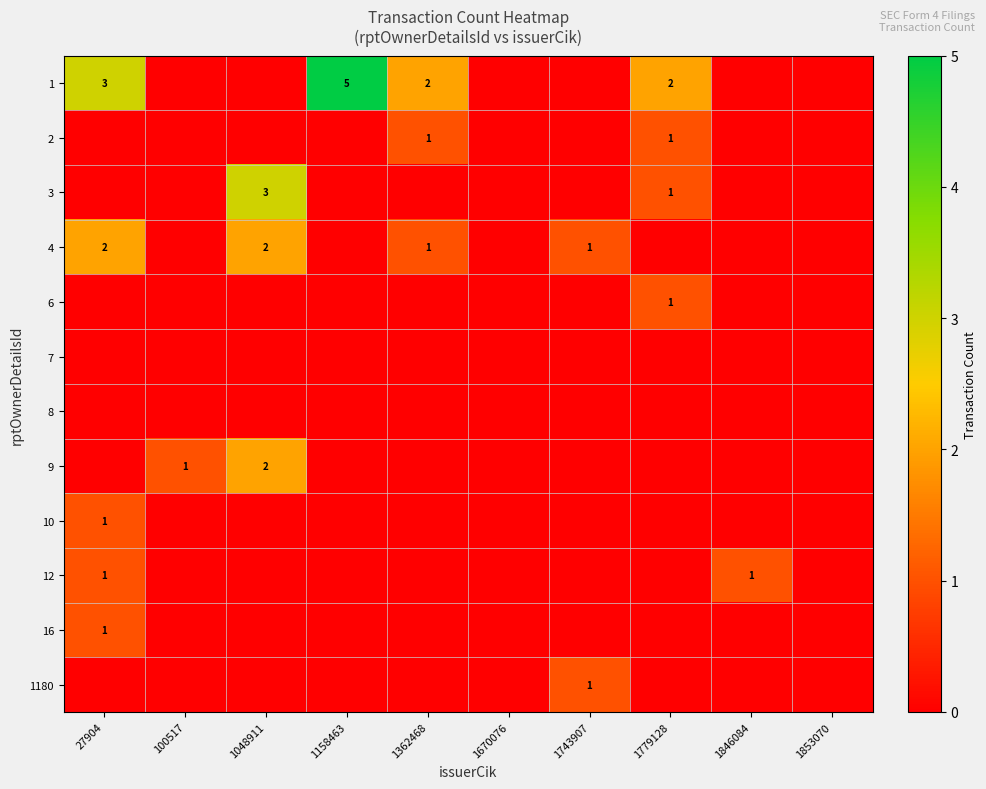

Rank the categories by 6 value from lowest to highest.

27904, 100517, 1048911, 1158463, 1362468, 1670076, 1743907, 1846084, 1853070, 1779128